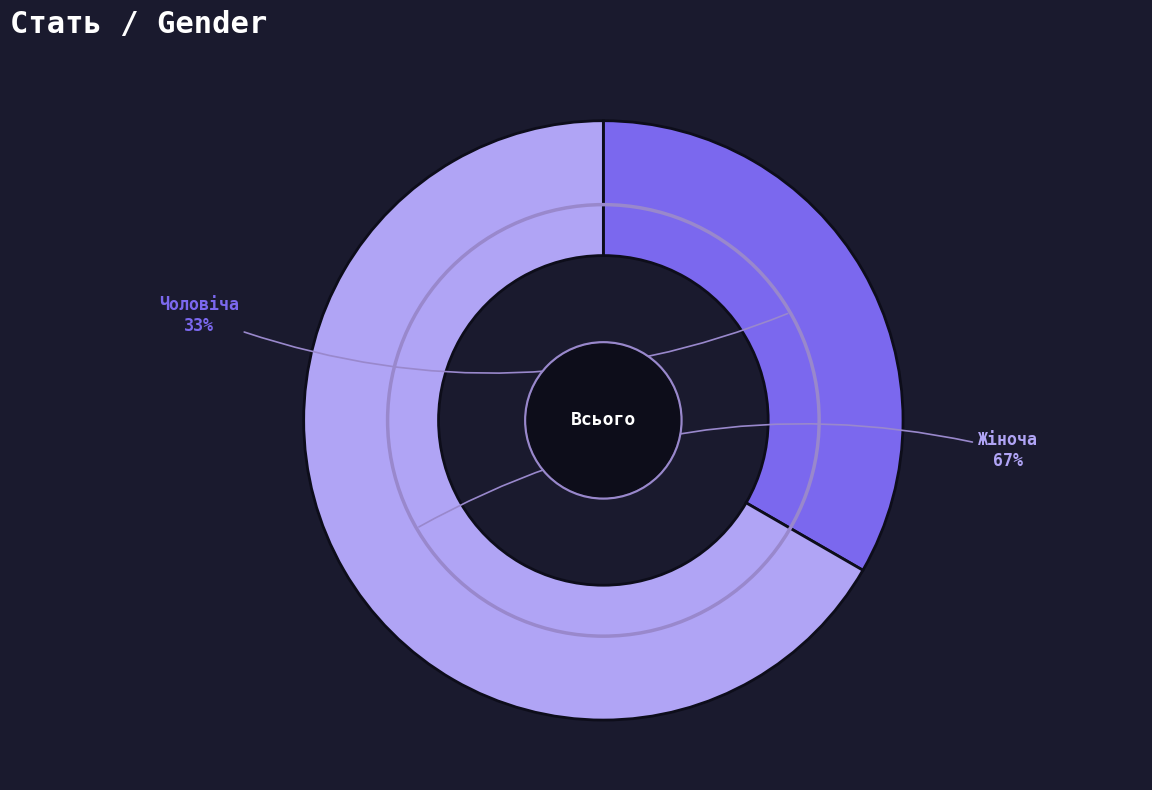

To the nearest percent, what is the average slice percentage?

50%